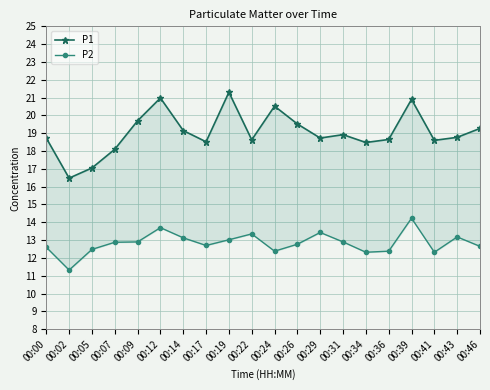

At which label does P1 first exceed 18?

00:00